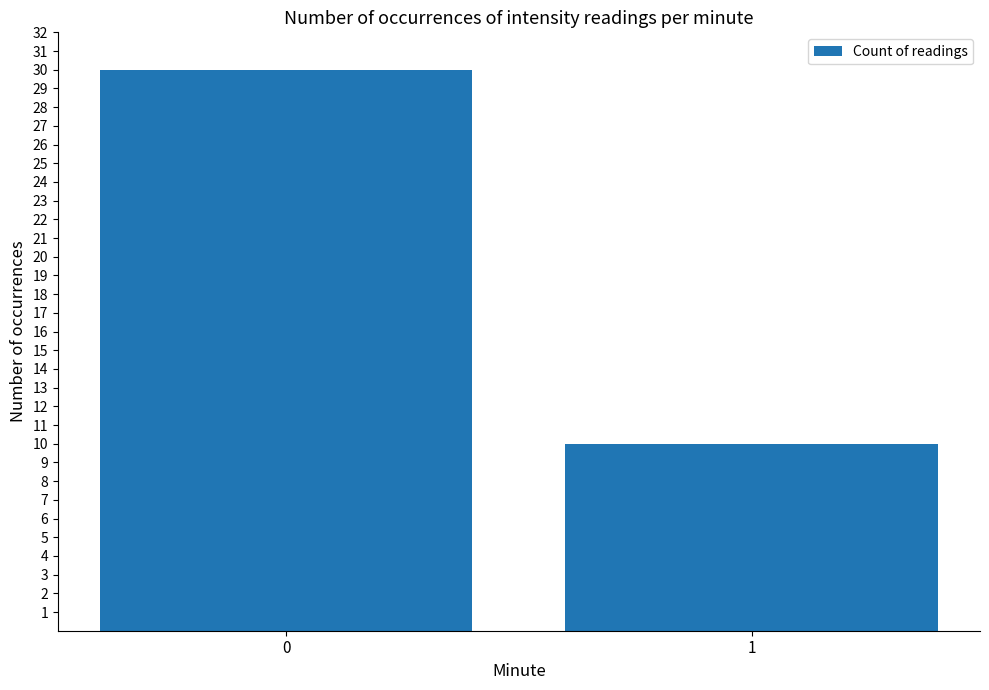

List the labels in order of value, smallest first.

1, 0